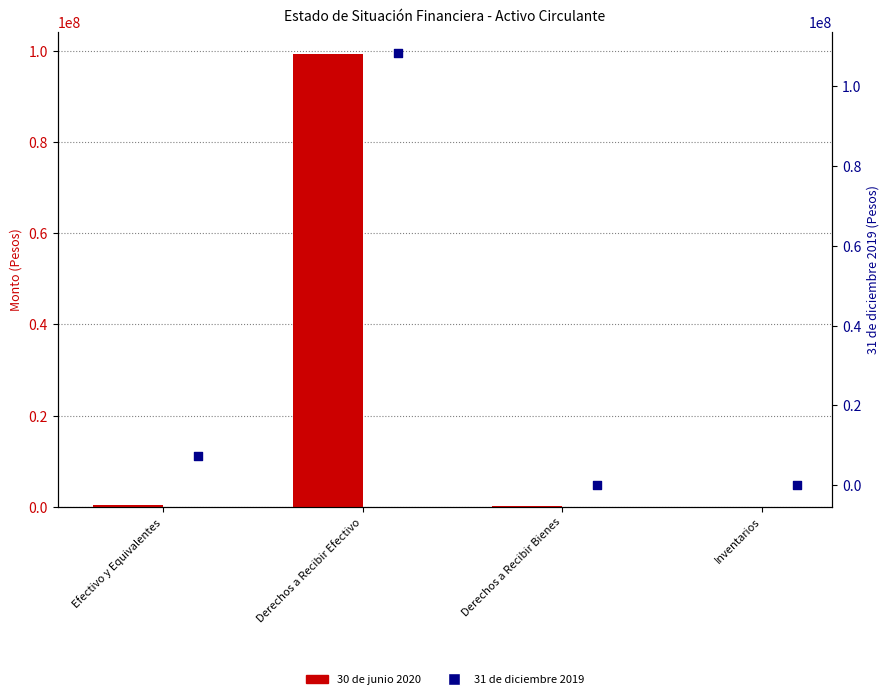

Which series contains the lowest Y value?

30 de junio 2020